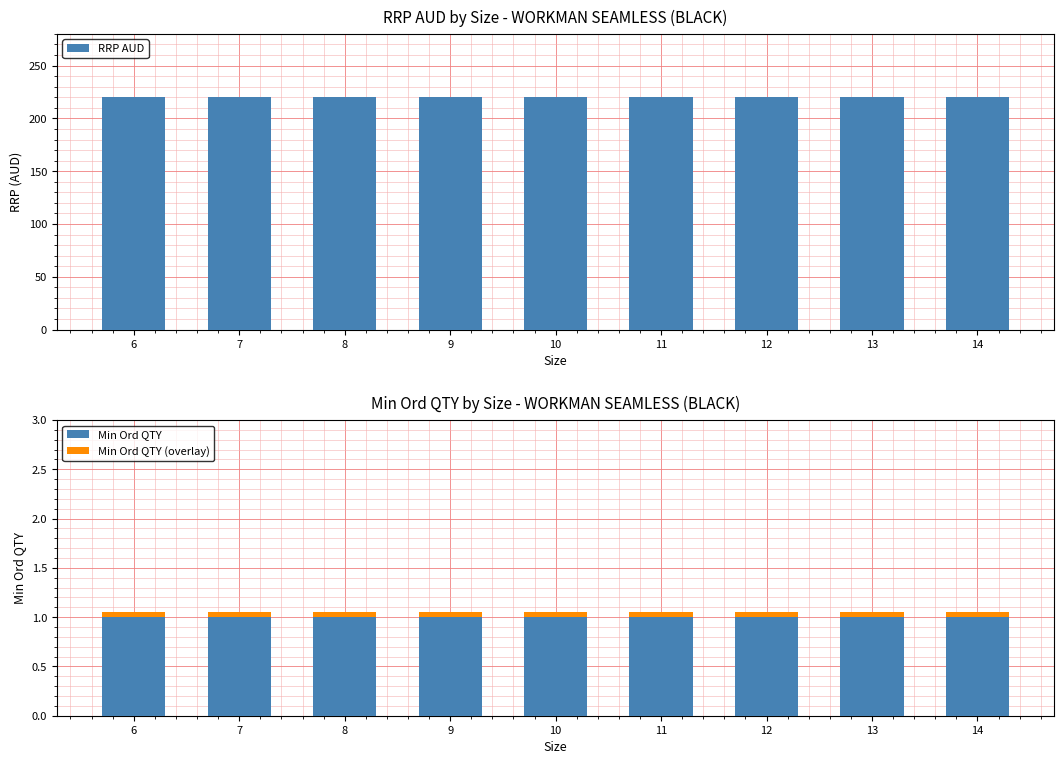

True or false: RRP AUD has a value of 300.4 at 14.

False